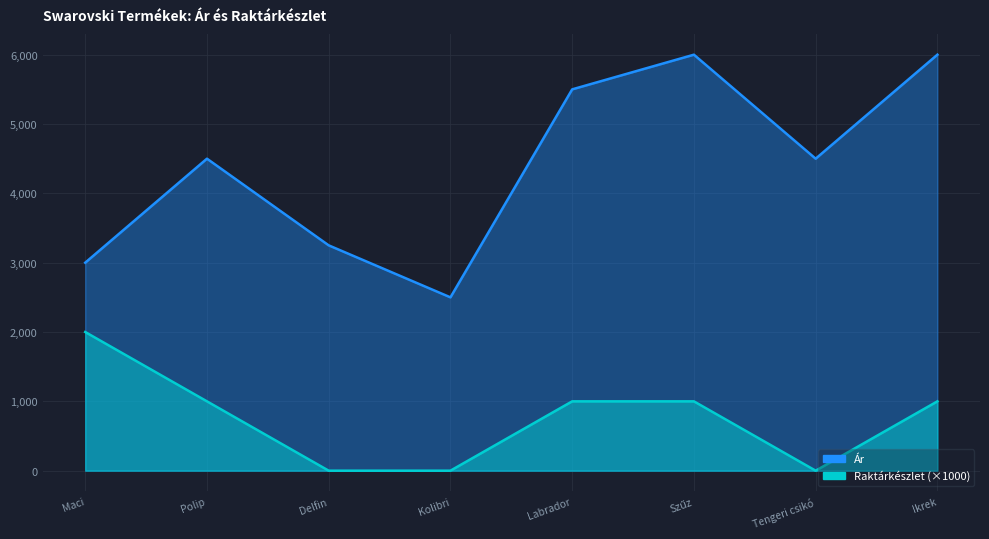

Read the Raktárkészlet value at Ikrek, to the nearest 100.

1000